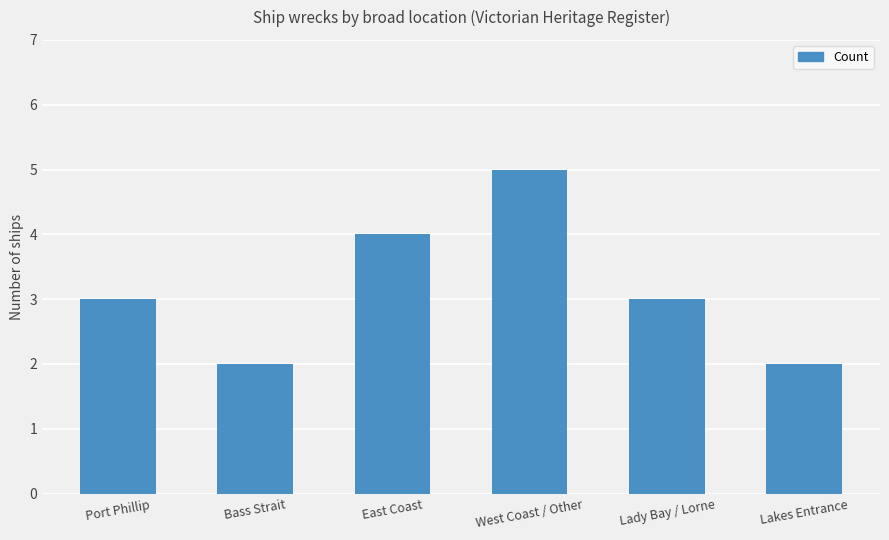

What is the ratio of the value at East Coast to the value at Port Phillip?

1.3